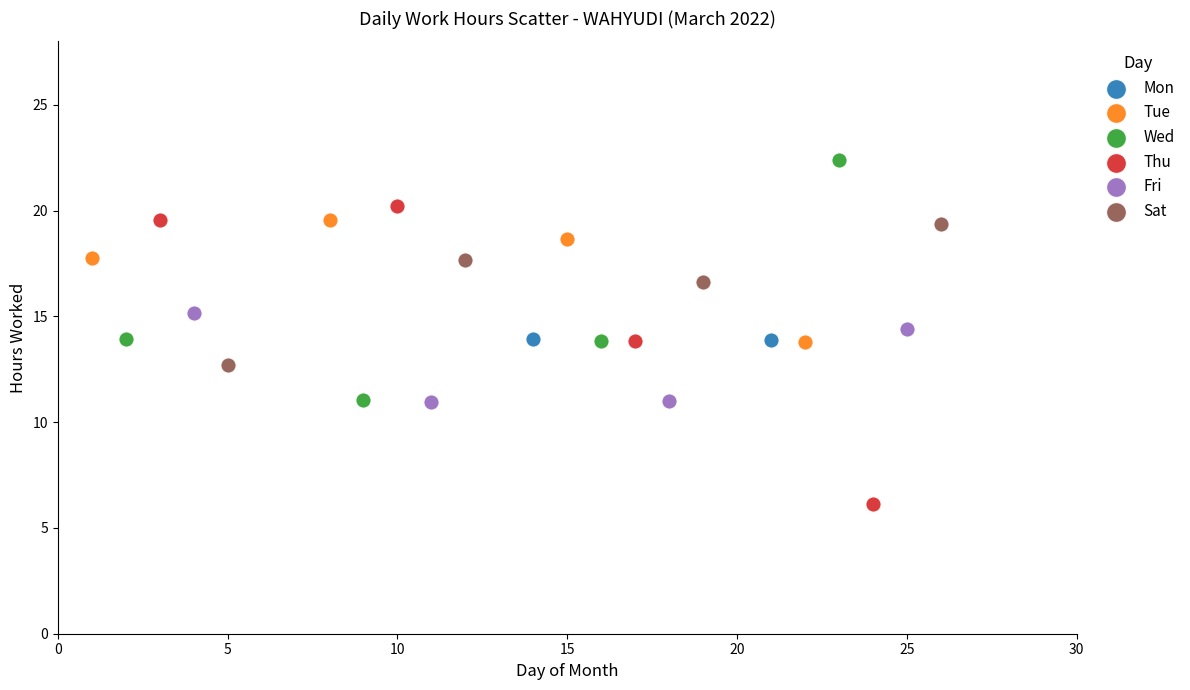

What are all the series names shown in the legend?

Mon, Tue, Wed, Thu, Fri, Sat